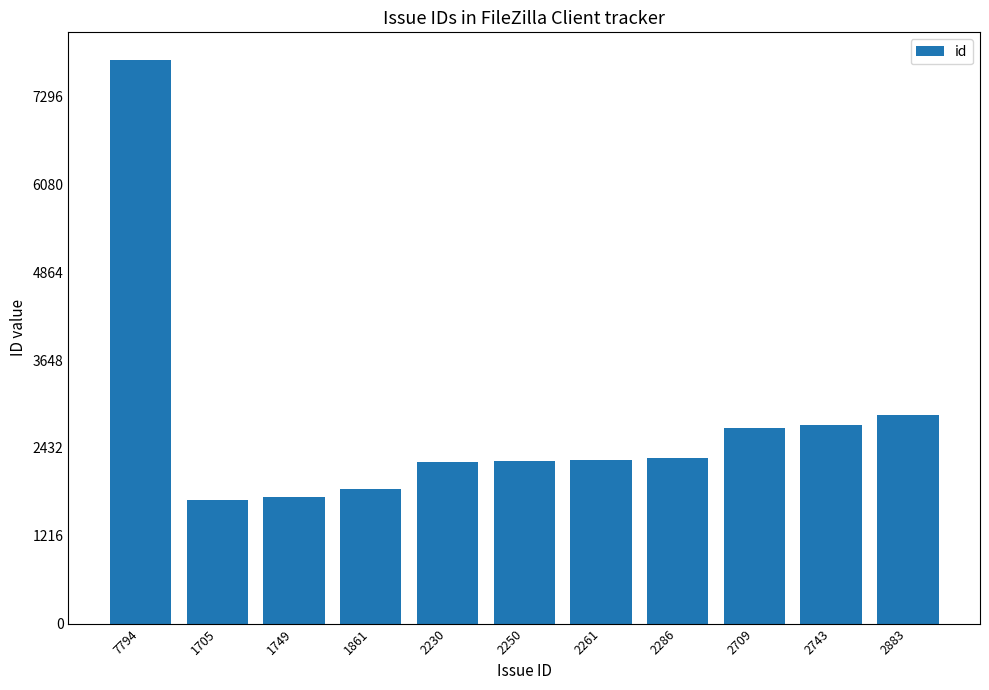

What is the label of the 9th bar from the right?

1749